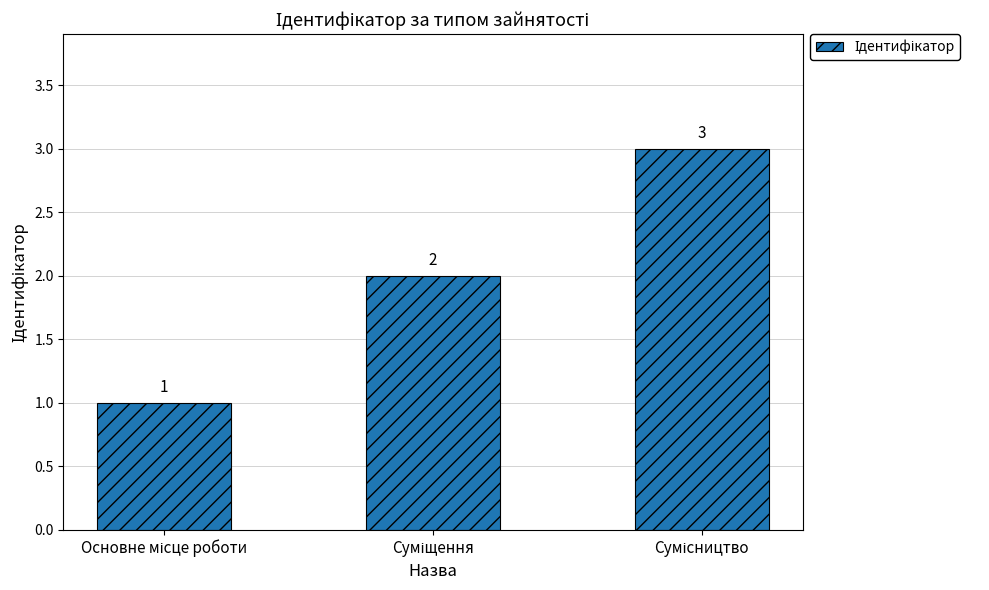

How many values are between 1 and 3?

3